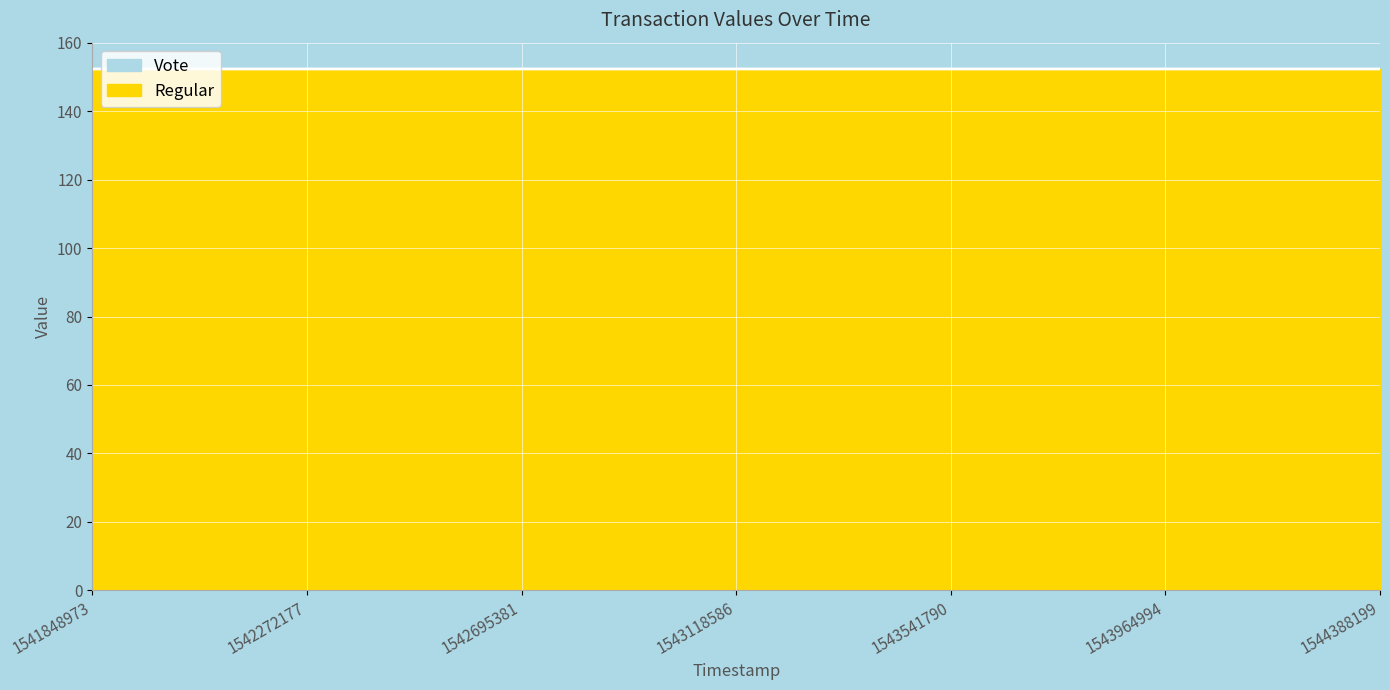

The chart shows a value of 203.5 at 1541848973. True or false?

False